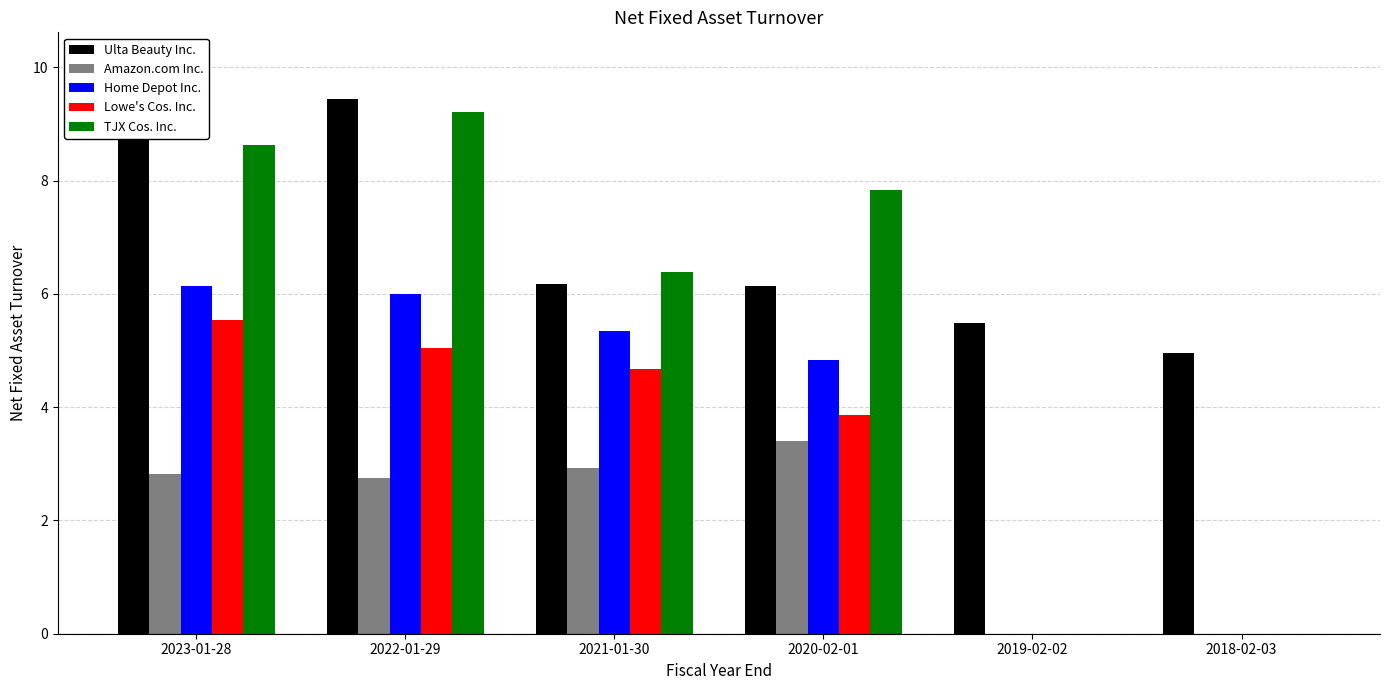

True or false: Lowe's Cos. Inc. has a value of 1.7 at 2019-02-02.

False